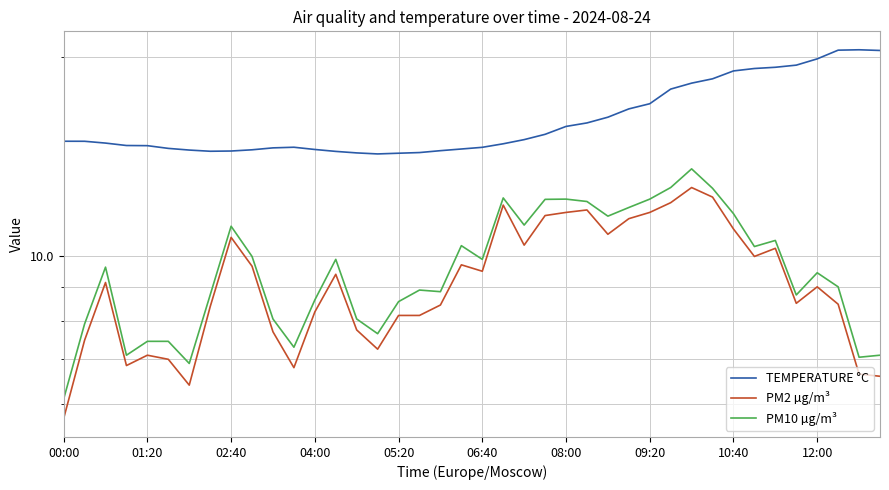

Which has a higher value, 39 or 32?

39